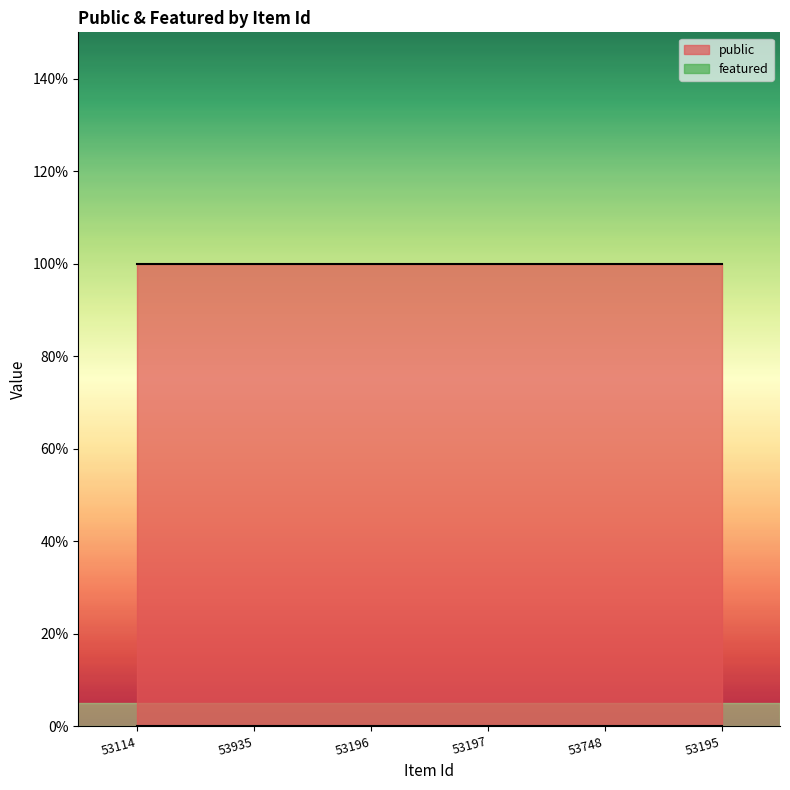

Which series has the largest total across all categories?

public